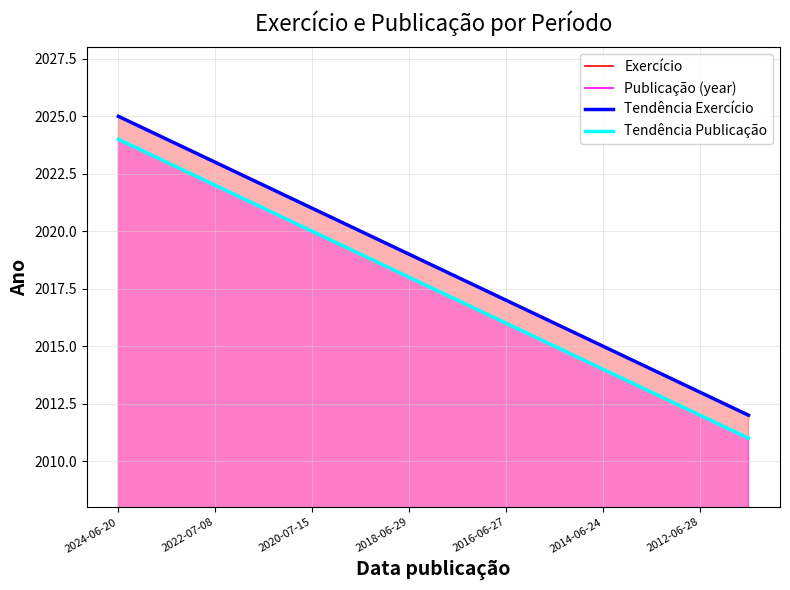

True or false: Publicação (year) and Tendência Publicação intersect in this chart.

False